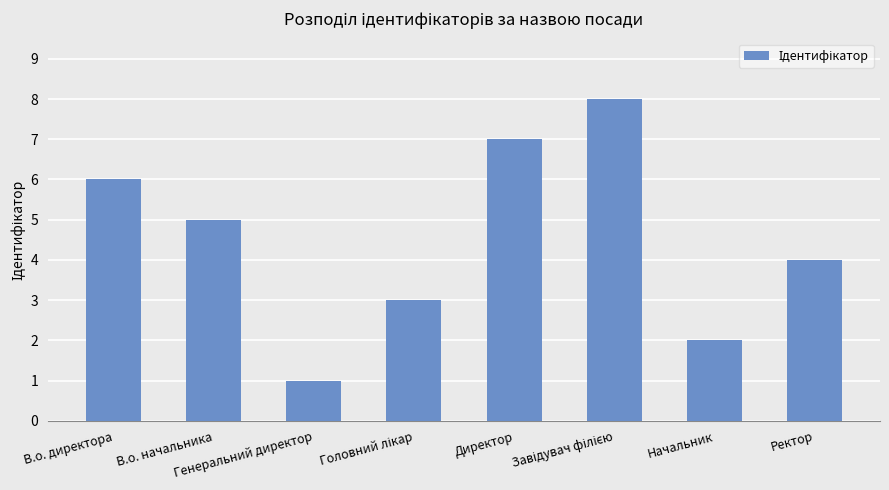

Does the chart contain any negative values?

No